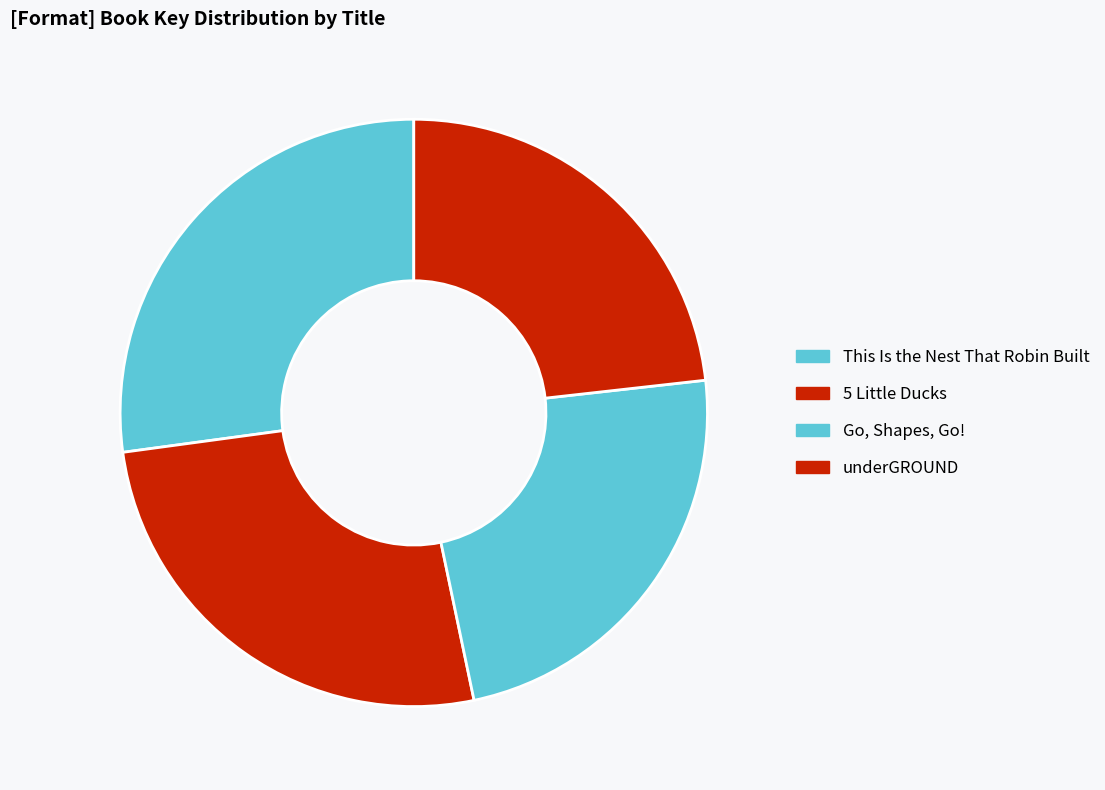

How many slices are in this pie chart?

4